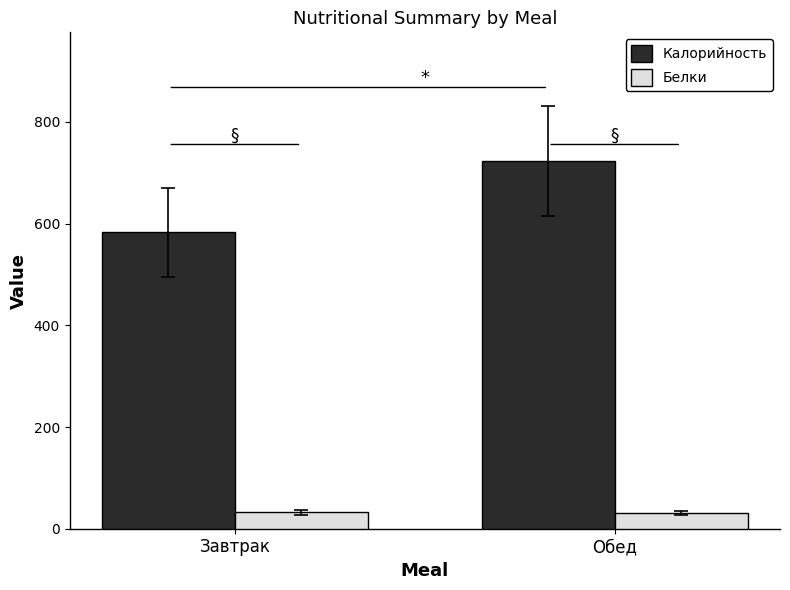

What value does the Белки series have at Обед?

31.1